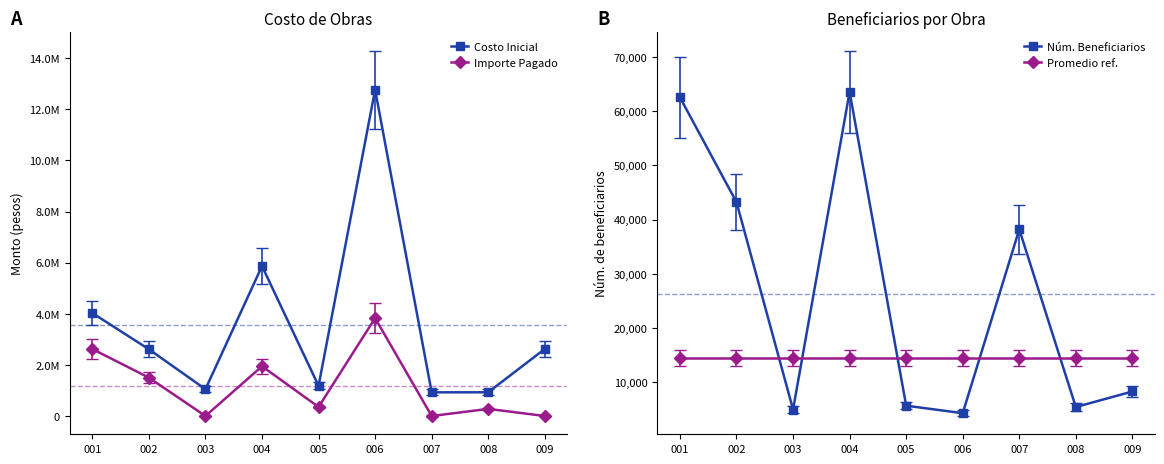

Reading left to right, transcribe all the data shown in this chart.

Costo Inicial: 001=4029832.6	002=2611723.8	003=1048897.8	004=5868495.6	005=1178789.5	006=12771051.5	007=926228.4	008=928258.6	009=2623632.8
Importe Pagado: 001=2620515.0	002=1500790.4	003=0.0	004=1946303.6	005=353636.8	006=3831315.5	007=0.0	008=278477.6	009=0.0
Núm. Beneficiarios: 001=62540.0	002=43217.0	003=5000.0	004=63543.0	005=5702.0	006=4320.0	007=38200.0	008=5455.0	009=8320.0
Promedio ref.: 001=14440.4	002=14440.4	003=14440.4	004=14440.4	005=14440.4	006=14440.4	007=14440.4	008=14440.4	009=14440.4